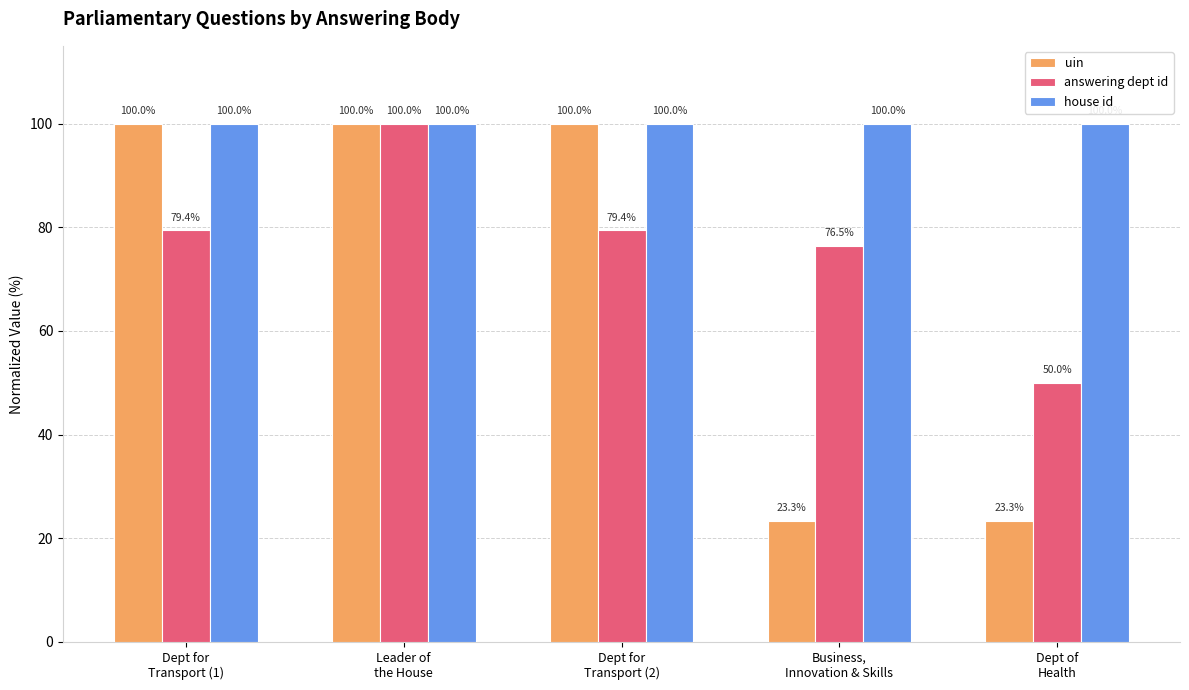

What is the minimum value shown in the chart?

23.3